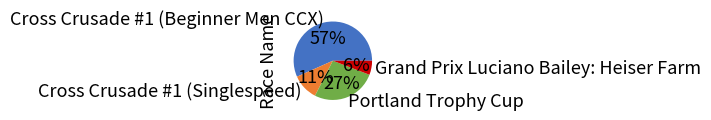

What is the ratio of the value at Grand Prix Luciano Bailey: Heiser Farm to the value at Cross Crusade #1 (Singlespeed)?

0.5